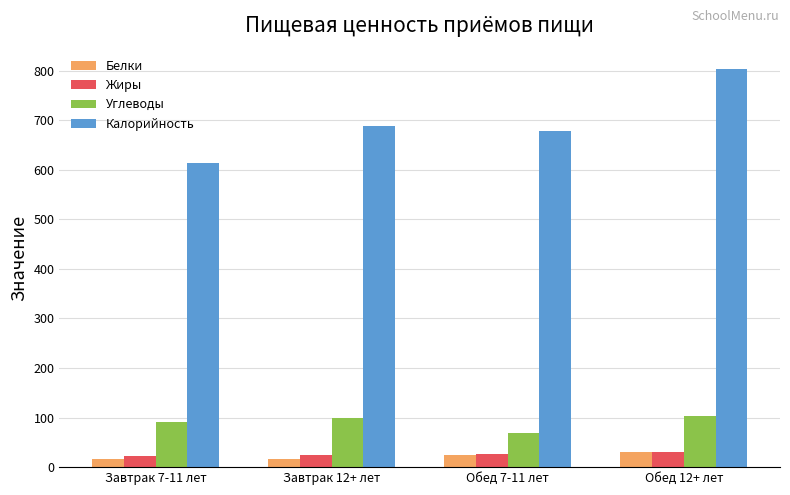

Which series has the widest spread of values?

Калорийность